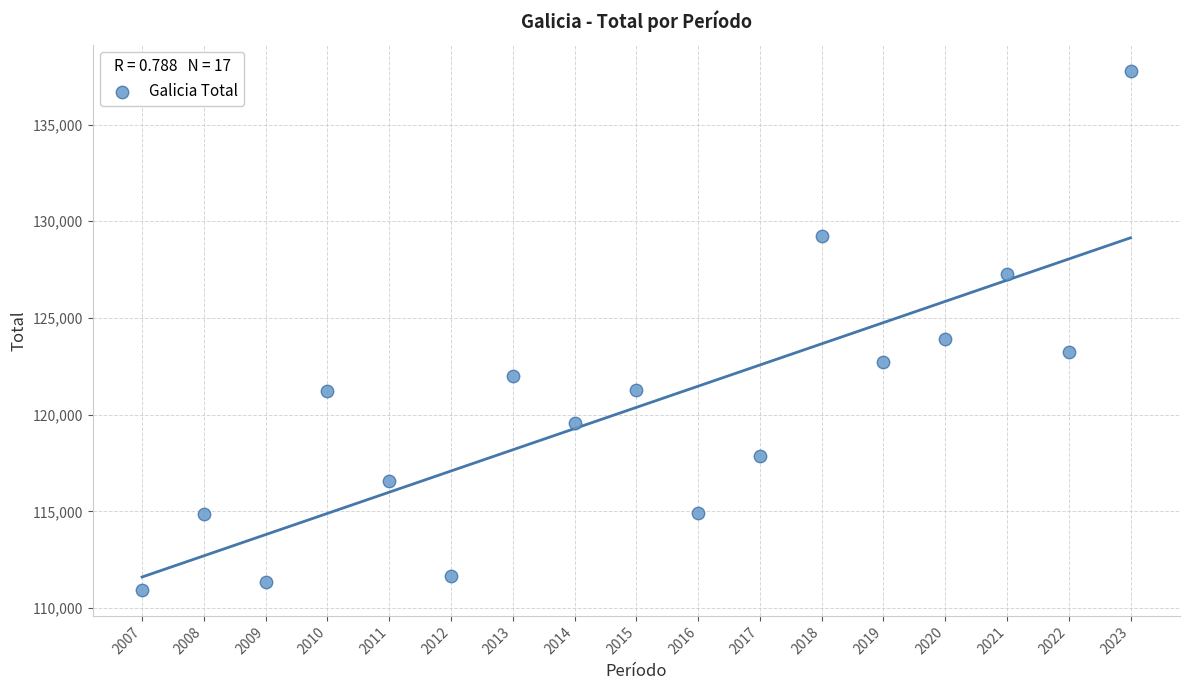

What Y value in the scatter plot is closest to 124364?

123904